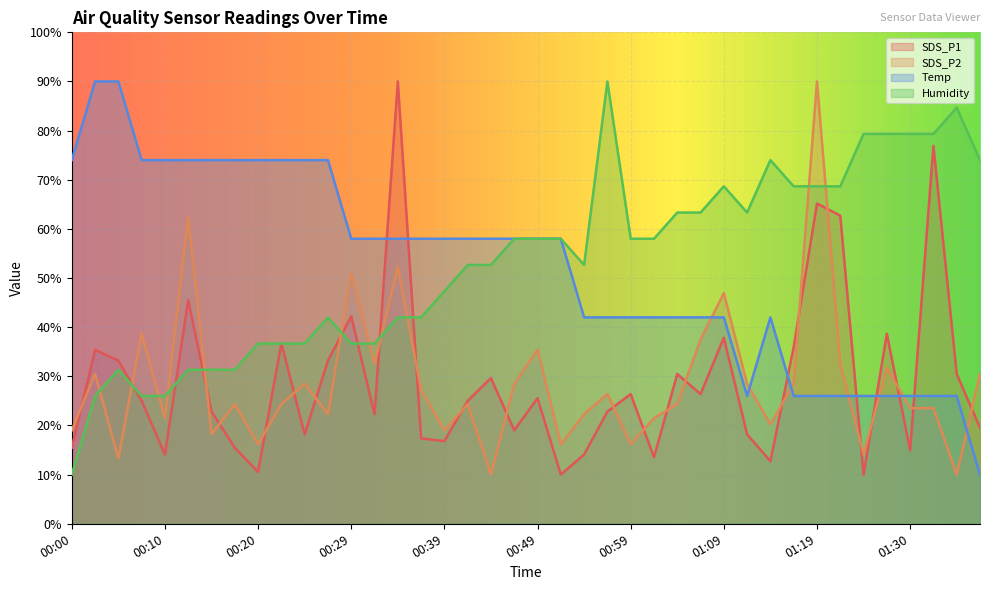

Reading right to left, list all the values displayed in this chart.

SDS_P1: 19.6	30.5	76.9	14.9	38.7	10.0	62.7	65.2	35.9	12.7	18.2	37.8	26.4	30.5	13.5	26.4	22.8	14.1	10.0	25.6	19.0	29.7	25.0	16.8	17.4	90.0	22.3	42.2	33.2	18.2	36.8	10.5	15.5	22.8	45.5	14.1	25.0	33.2	35.4	15.5
SDS_P2: 30.5	10.0	23.5	23.5	31.7	14.1	32.6	90.0	28.5	20.3	28.5	46.9	37.5	24.4	21.5	16.2	26.4	22.3	16.2	35.4	28.5	10.0	24.4	19.0	27.2	52.3	32.6	51.0	22.3	28.5	24.4	16.2	24.4	18.2	62.5	21.5	38.7	13.3	30.5	19.0
Temp: 10.0	26.0	26.0	26.0	26.0	26.0	26.0	26.0	26.0	42.0	26.0	42.0	42.0	42.0	42.0	42.0	42.0	42.0	58.0	58.0	58.0	58.0	58.0	58.0	58.0	58.0	58.0	58.0	74.0	74.0	74.0	74.0	74.0	74.0	74.0	74.0	74.0	90.0	90.0	74.0
Humidity: 74.0	84.7	79.3	79.3	79.3	79.3	68.7	68.7	68.7	74.0	63.3	68.7	63.3	63.3	58.0	58.0	90.0	52.7	58.0	58.0	58.0	52.7	52.7	47.3	42.0	42.0	36.7	36.7	42.0	36.7	36.7	36.7	31.3	31.3	31.3	26.0	26.0	31.3	26.0	10.0